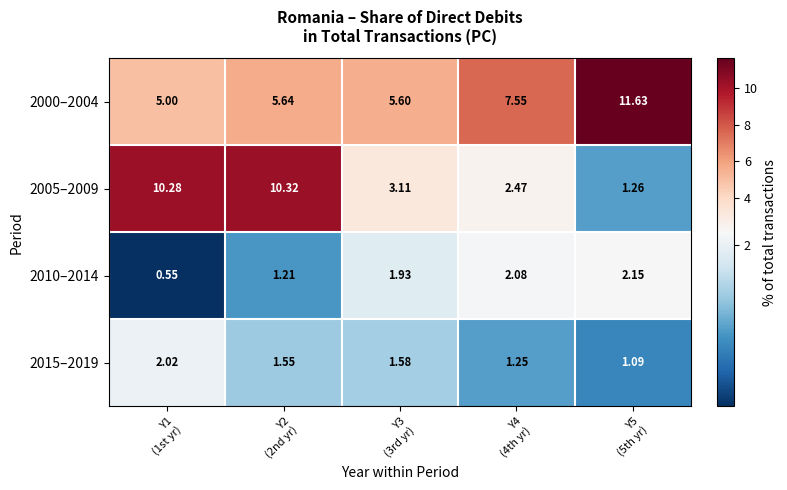

How many data points in 2010–2014 are less than 1?

1